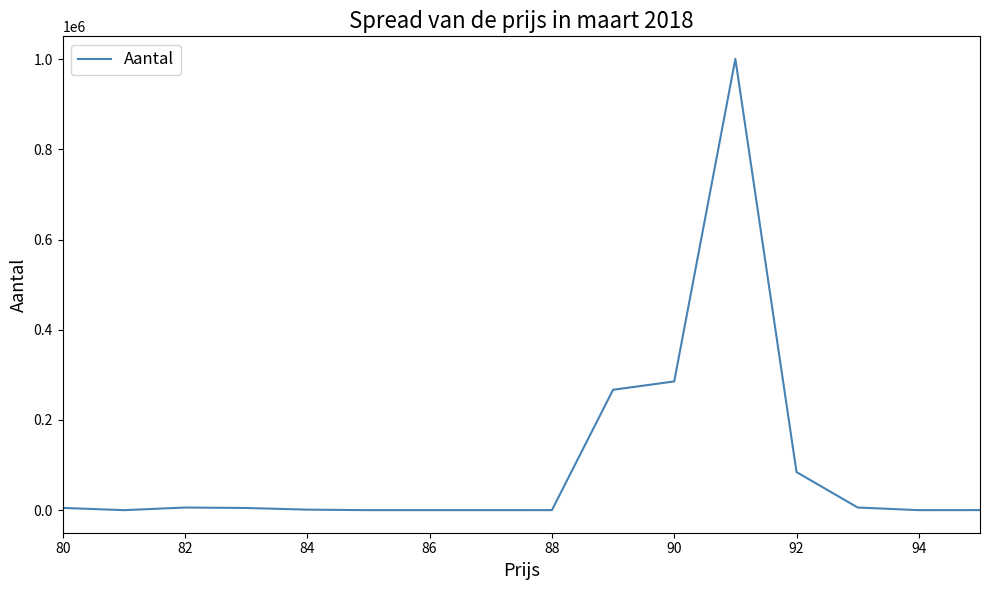

What is the maximum value shown in the chart?

1000496